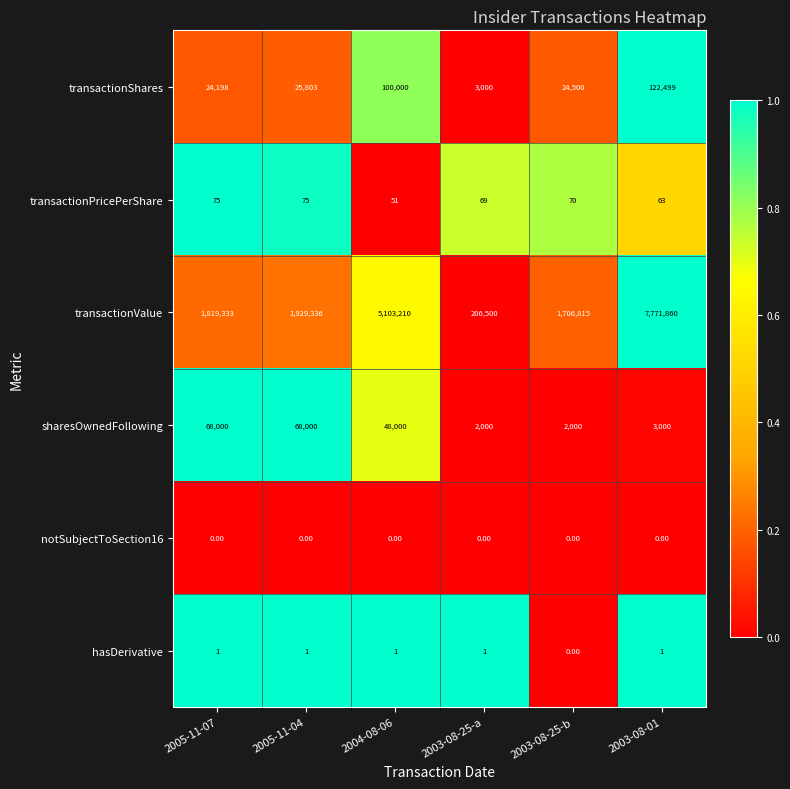

At 2005-11-07, list the series in order from smallest to largest.

notSubjectToSection16, hasDerivative, transactionPricePerShare, transactionShares, sharesOwnedFollowing, transactionValue